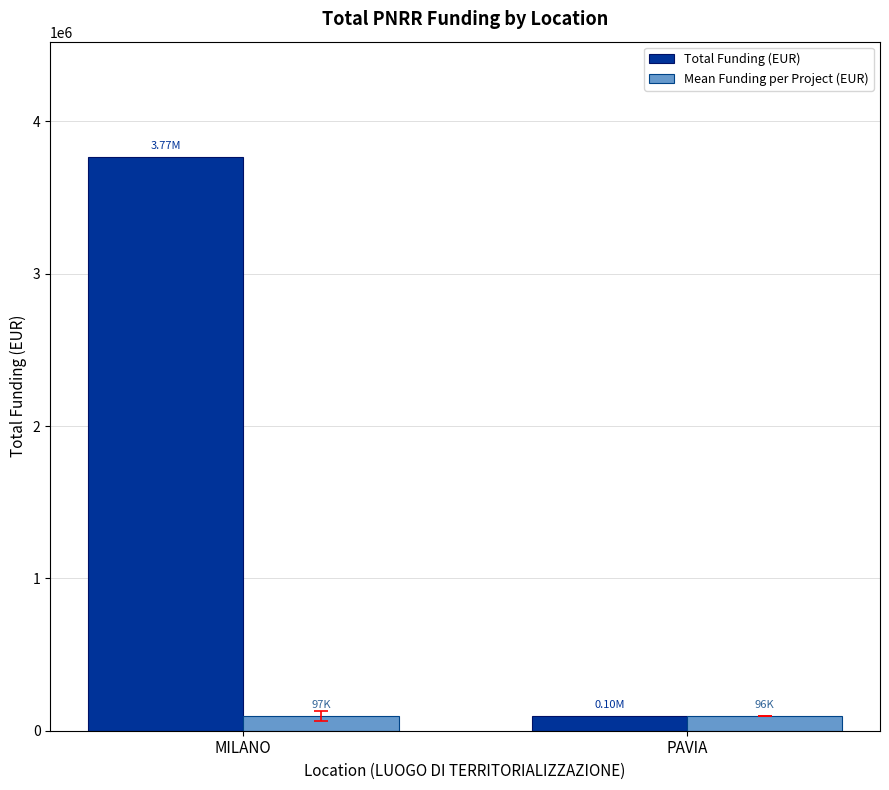

At which label is Total Funding (EUR) closest to 1932595?

PAVIA